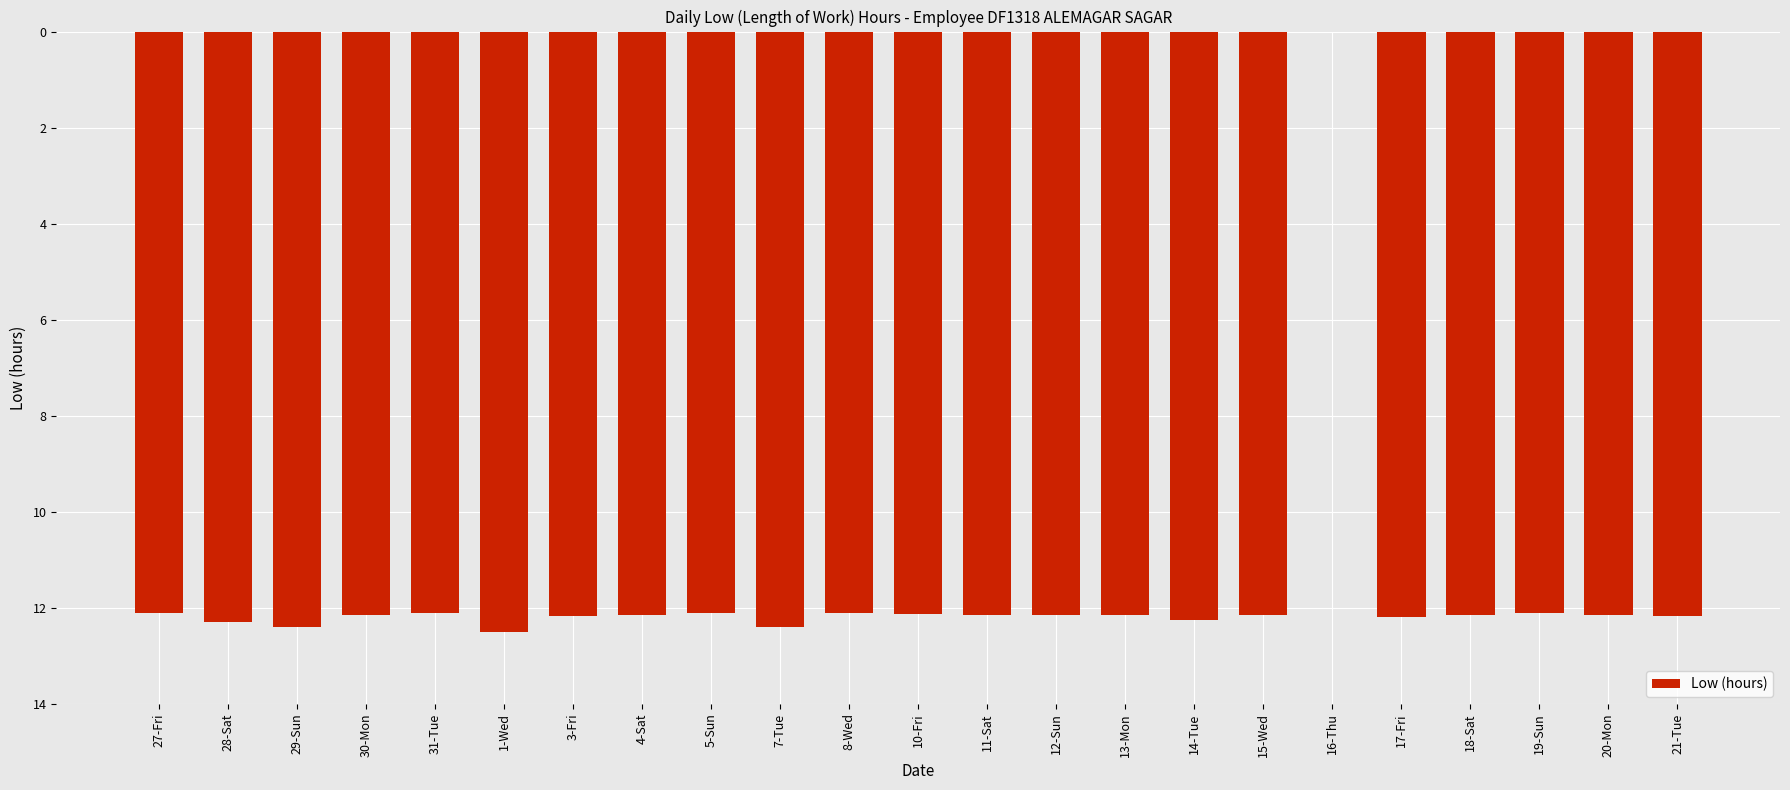

The value at 27-Fri is -12.1. True or false?

True